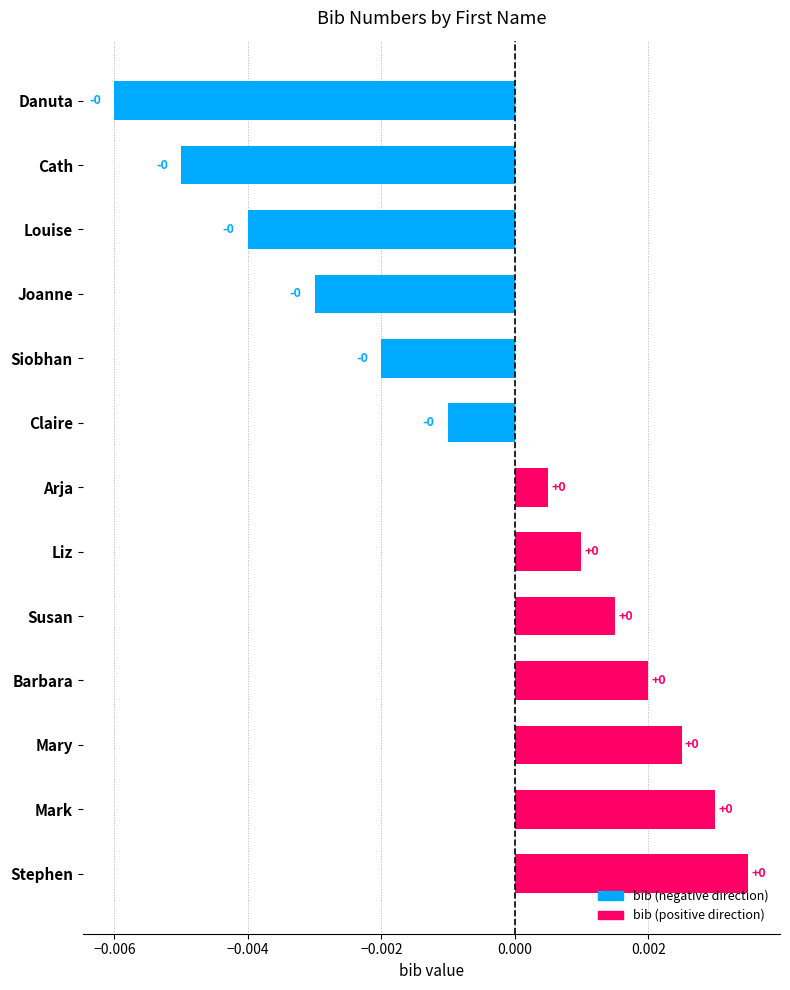

What is the label of the 3rd bar from the bottom?

Mary